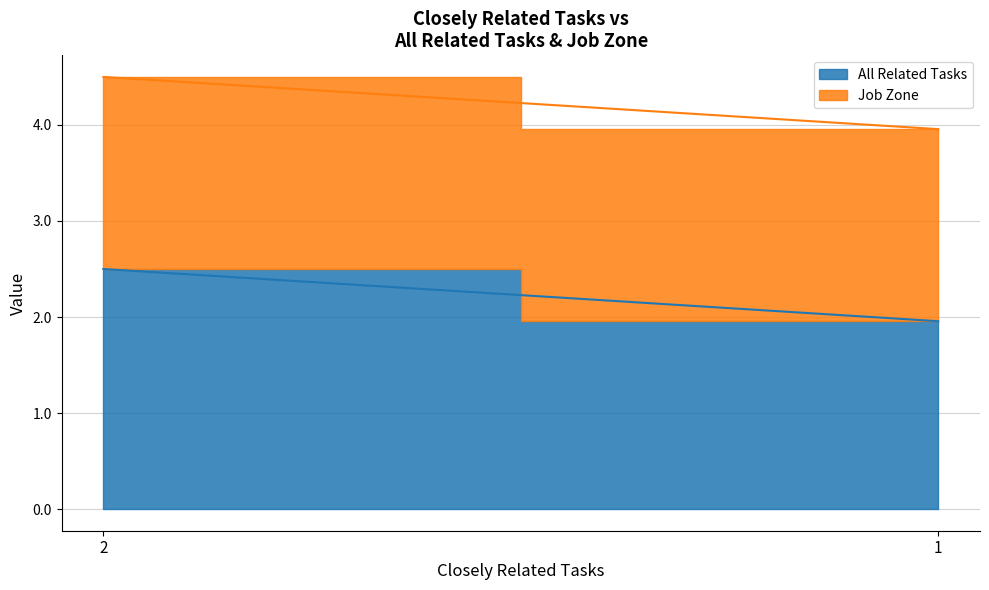

What is the average value of the Job Zone series?

2.0